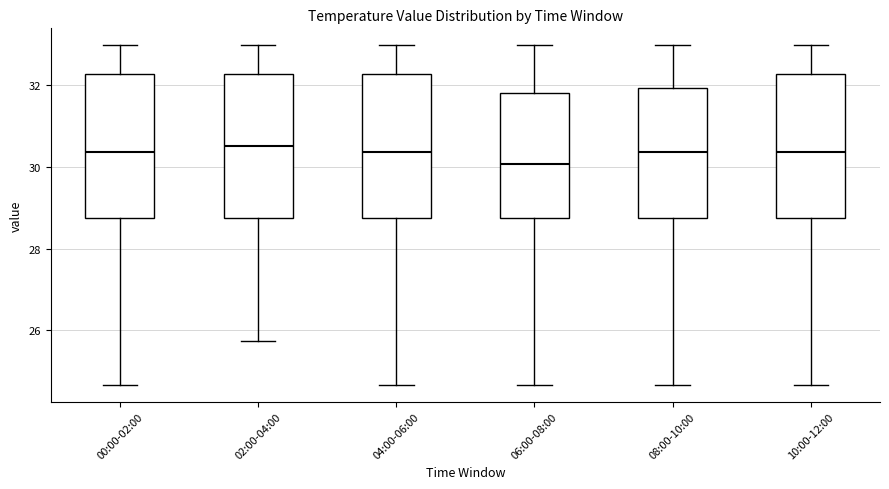

Reading left to right, read every box against the y-axis: the position of its median line, the range the box covers, and the ends of its whiskers. The values are not printed on the chart, so give them approximately, as read against the axis.

00:00-02:00: median 30.4, box 28.8 to 32.2, whiskers 24.6 to 33.0
02:00-04:00: median 30.6, box 28.8 to 32.2, whiskers 25.8 to 33.0
04:00-06:00: median 30.4, box 28.8 to 32.2, whiskers 24.6 to 33.0
06:00-08:00: median 30.0, box 28.8 to 31.8, whiskers 24.6 to 33.0
08:00-10:00: median 30.4, box 28.8 to 32.0, whiskers 24.6 to 33.0
10:00-12:00: median 30.4, box 28.8 to 32.2, whiskers 24.6 to 33.0